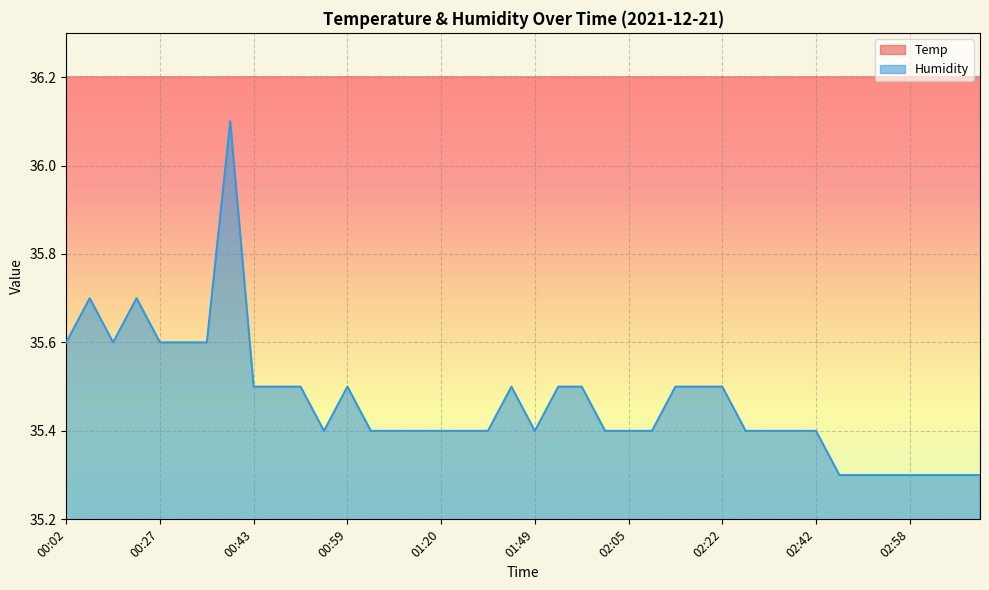

What is the maximum value shown in the chart?

36.1